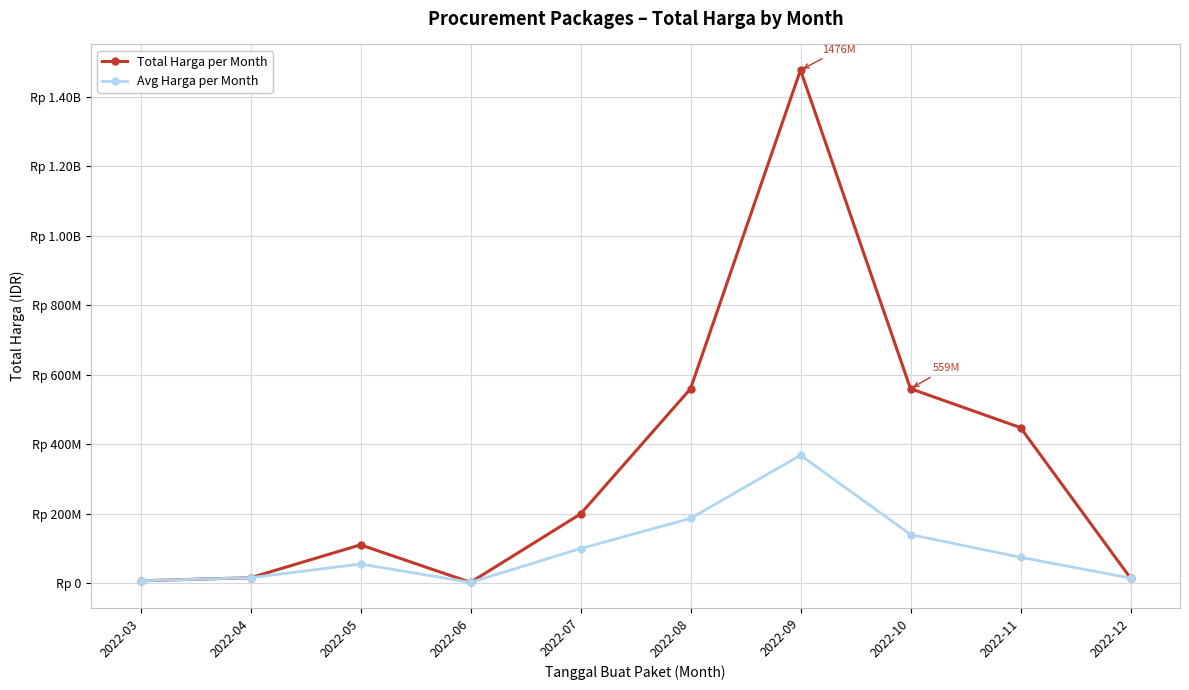

Where does the Avg Harga per Month series first go above 74620500?

2022-07